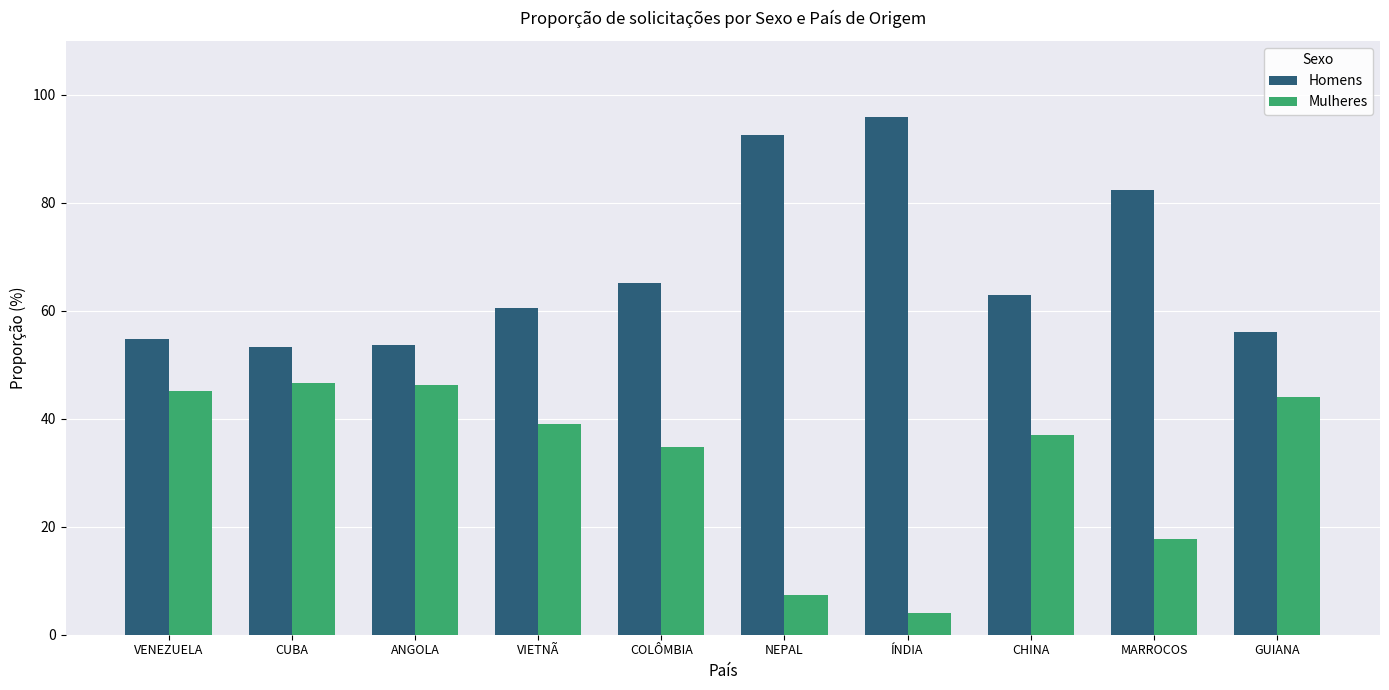

What is the difference between the maximum and second lowest values in the Homens series?

42.3